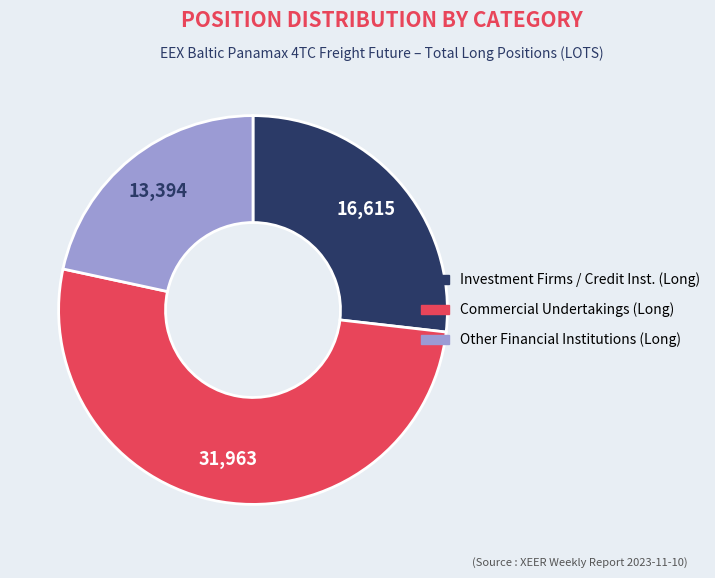

Is there any slice that represents more than half of the pie?

Yes